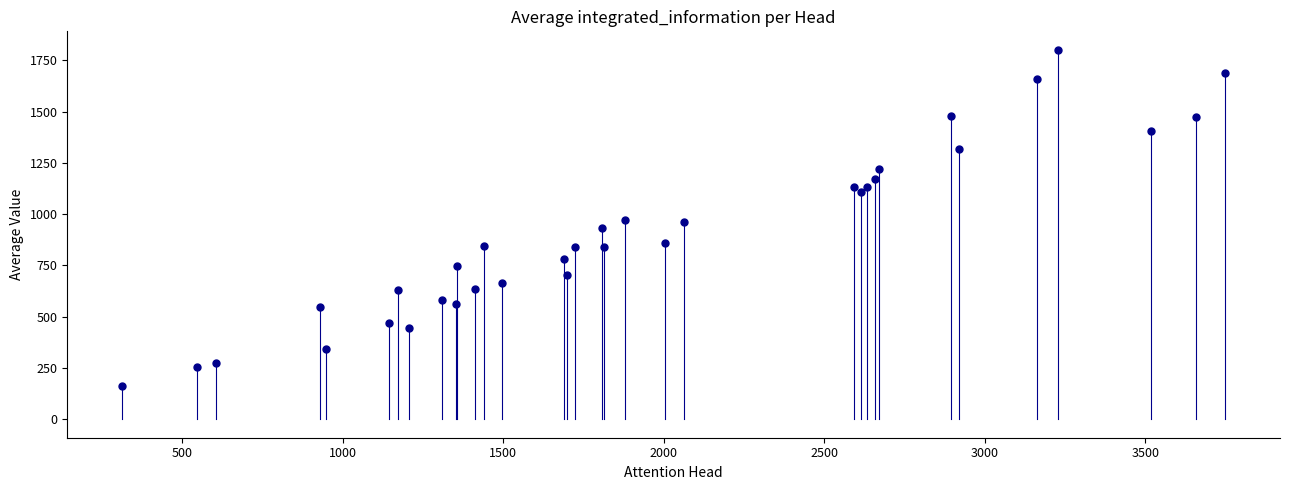

What is the range of X values (max minus min)?

3434